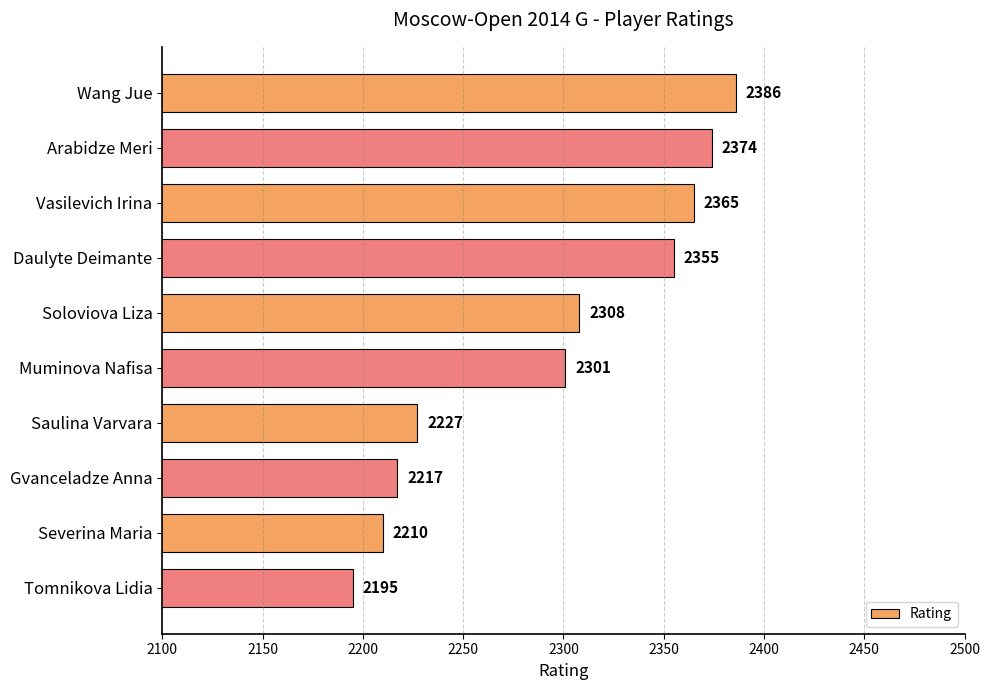

How many values are below 2308?

5